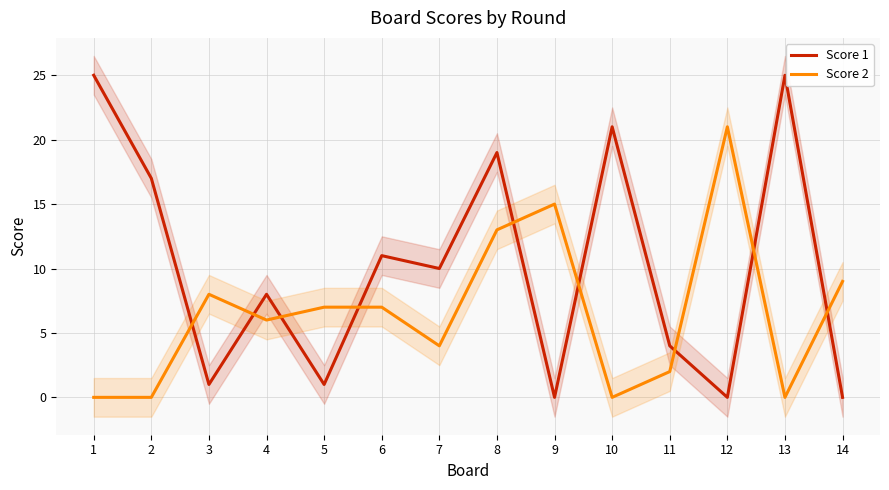

Reading left to right, what are all the values shown in this chart?

Score 1: 25	17	1	8	1	11	10	19	0	21	4	0	25	0
Score 2: 0	0	8	6	7	7	4	13	15	0	2	21	0	9